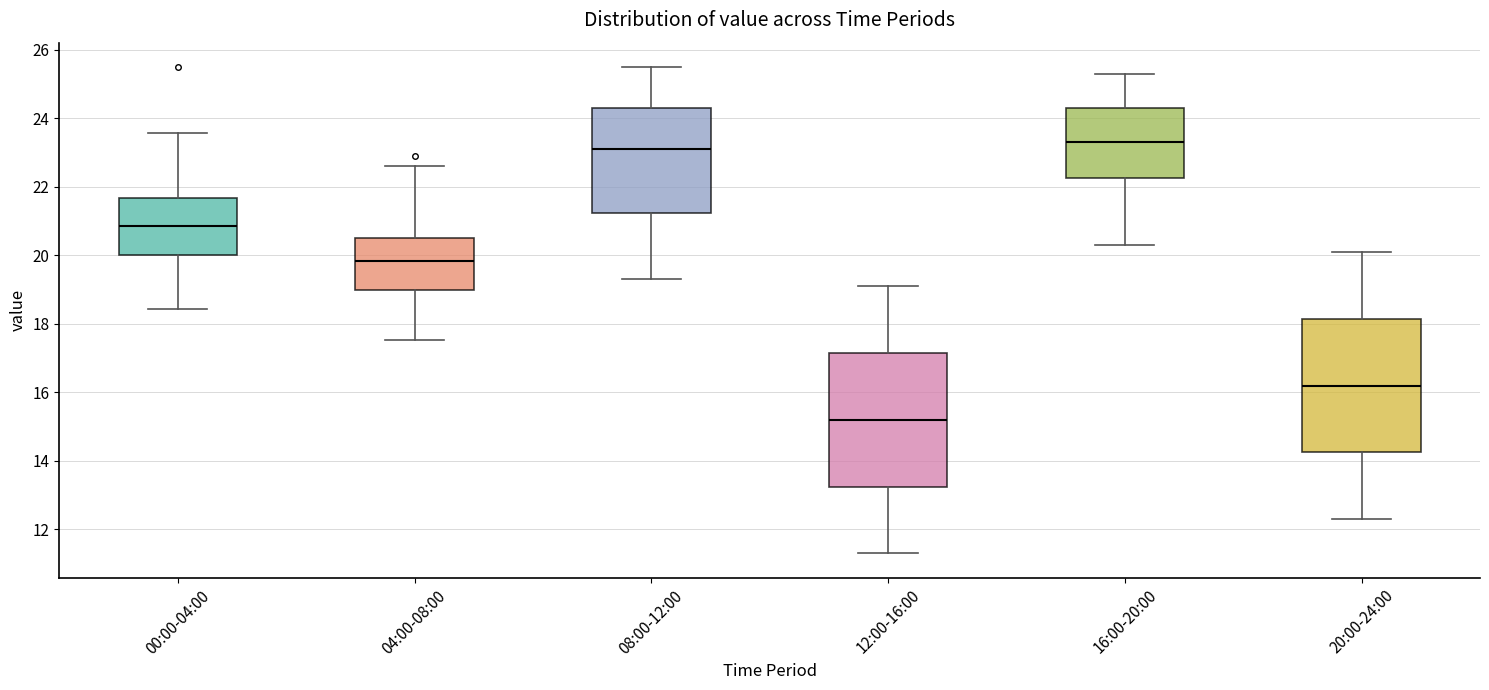

Reading left to right, read every box against the y-axis: the position of its median line, the range the box covers, and the ends of its whiskers. The values are not printed on the chart, so give them approximately, as read against the axis.

00:00-04:00: median 20.8, box 20.0 to 21.6, whiskers 18.4 to 23.6
04:00-08:00: median 19.8, box 19.0 to 20.6, whiskers 17.6 to 22.6
08:00-12:00: median 23.2, box 21.2 to 24.4, whiskers 19.4 to 25.6
12:00-16:00: median 15.2, box 13.2 to 17.2, whiskers 11.4 to 19.2
16:00-20:00: median 23.4, box 22.2 to 24.4, whiskers 20.4 to 25.4
20:00-24:00: median 16.2, box 14.2 to 18.2, whiskers 12.4 to 20.2